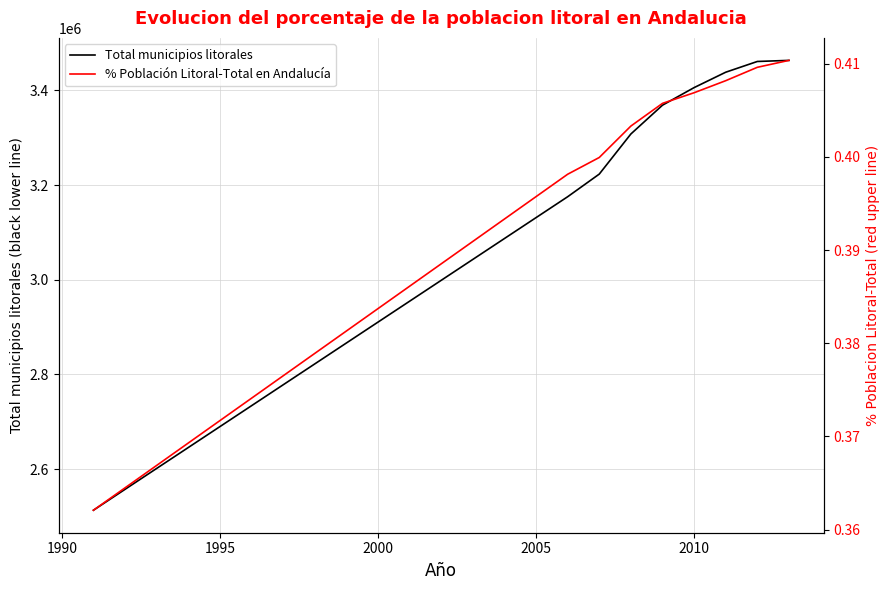

Which series has the widest spread of values?

Total municipios litorales